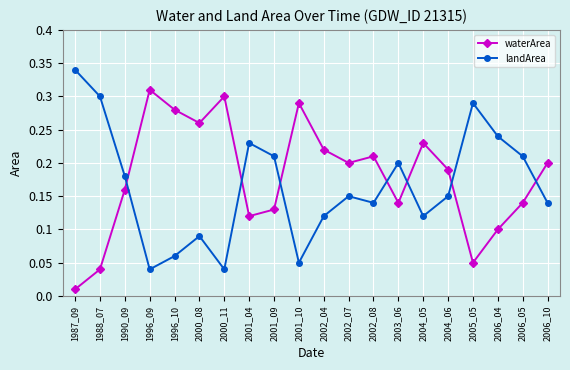

How many interior local peaks does the waterArea series have?

5